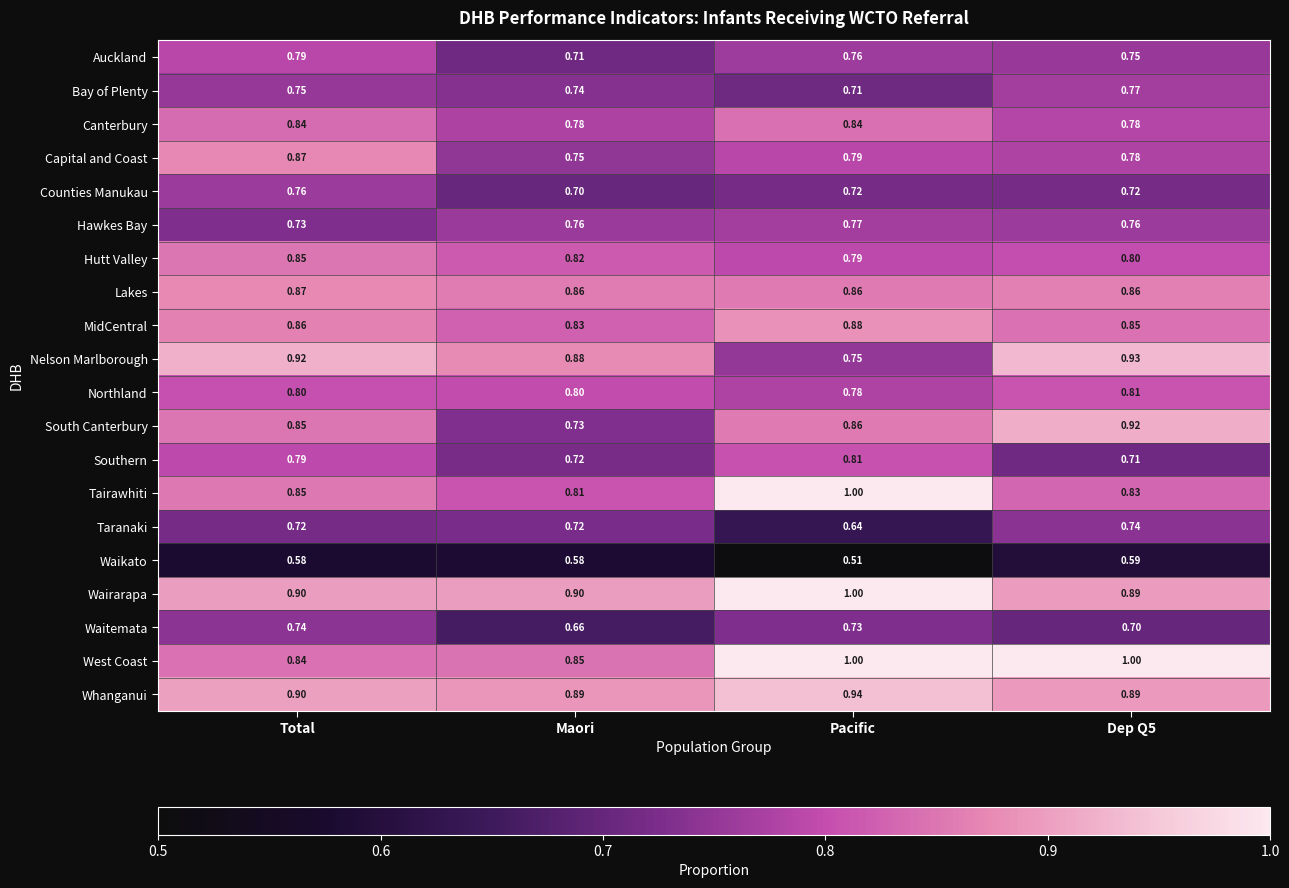

Is the value of Tairawhiti at Dep Q5 greater than the value of Taranaki at Total?

Yes